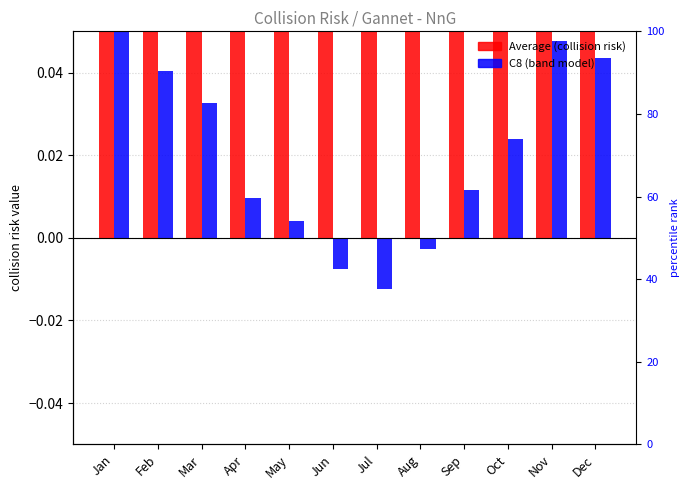

Which category has the lowest value in the C8 series?

Jul